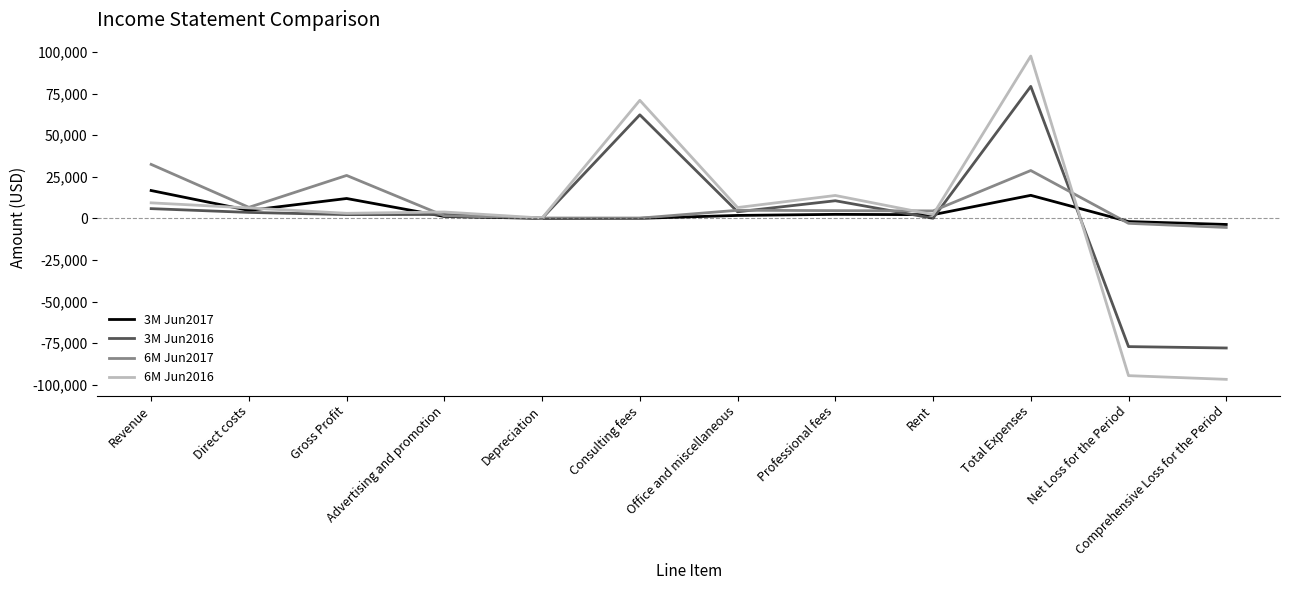

What is the difference between the highest and lowest values at Rent?

4425